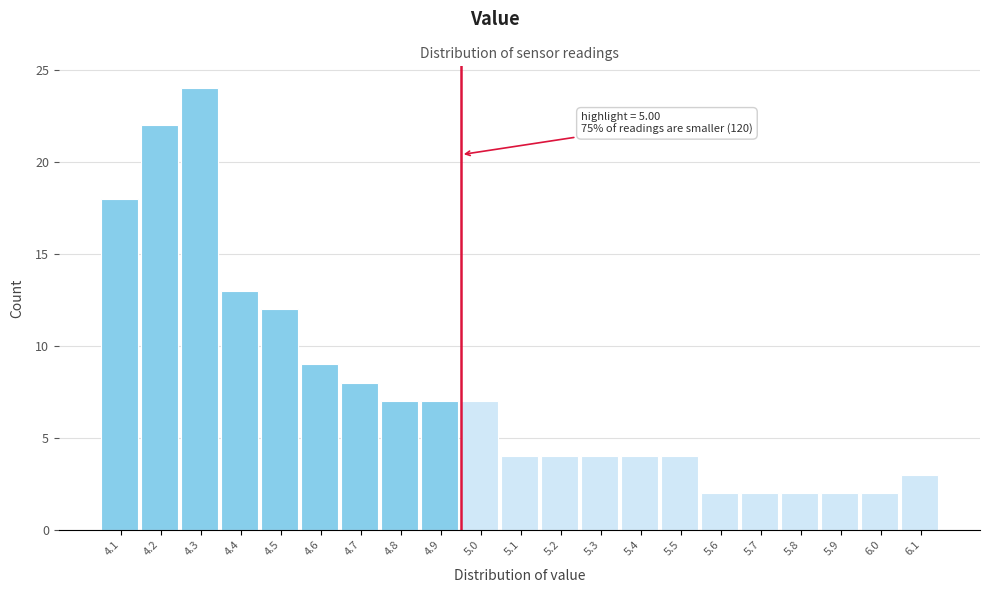

Reading left to right, list all the values displayed in this chart.

18	22	24	13	12	9	8	7	7	7	4	4	4	4	4	2	2	2	2	2	3